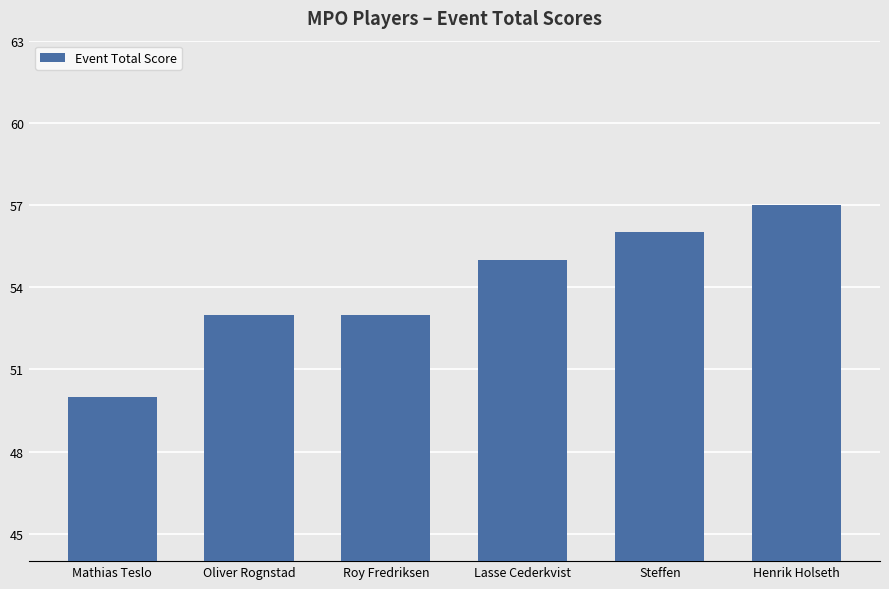

Count the number of data series in this chart.

1